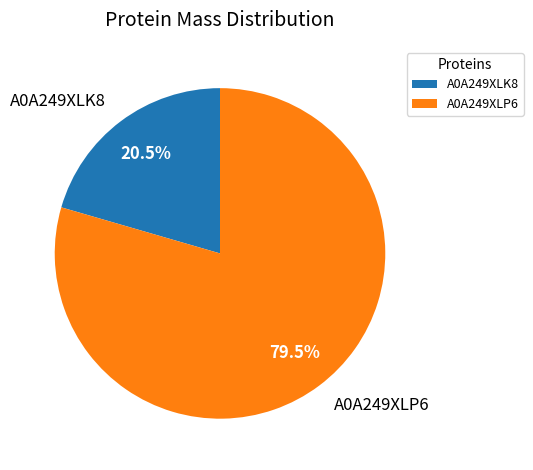

Does A0A249XLP6 account for over 50% of the chart?

Yes